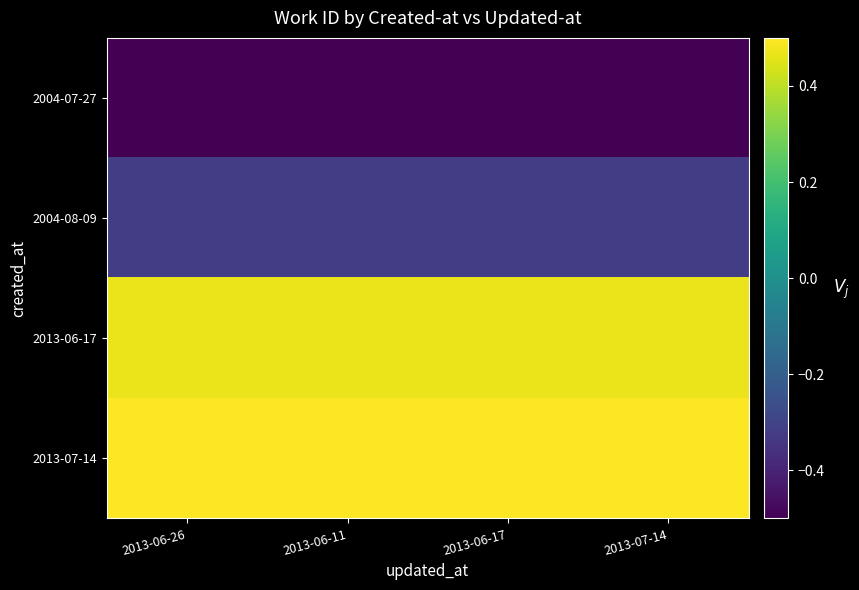

Reading left to right, transcribe all the data shown in this chart.

2004-07-27: 2013-06-26=-0.5	2013-06-11=-0.5	2013-06-17=-0.5	2013-07-14=-0.5
2004-08-09: 2013-06-26=-0.3	2013-06-11=-0.3	2013-06-17=-0.3	2013-07-14=-0.3
2013-06-17: 2013-06-26=0.5	2013-06-11=0.5	2013-06-17=0.5	2013-07-14=0.5
2013-07-14: 2013-06-26=0.5	2013-06-11=0.5	2013-06-17=0.5	2013-07-14=0.5